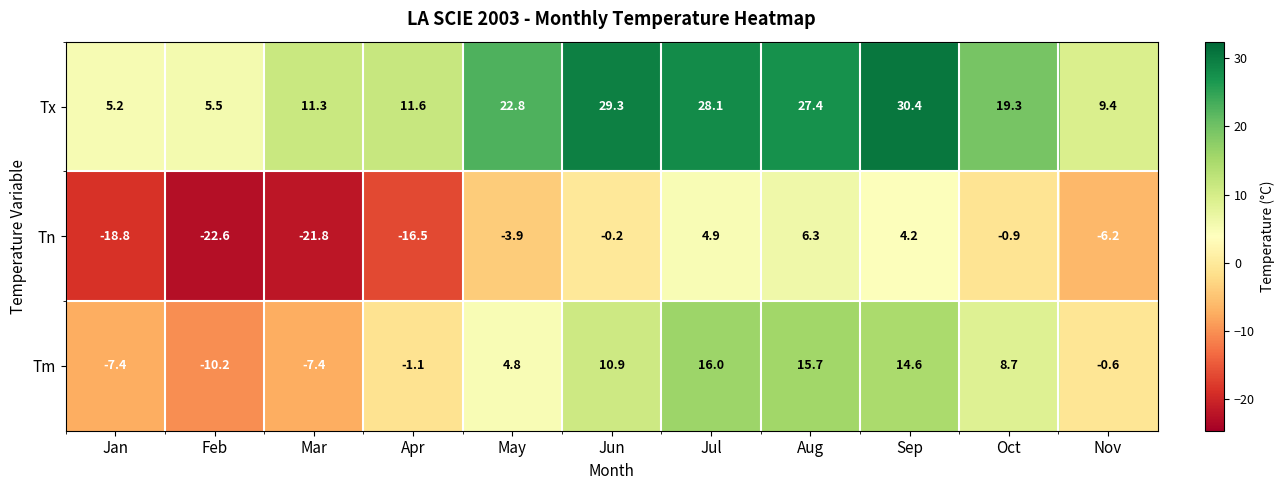

The value of Tx at Aug is 27.4. True or false?

True